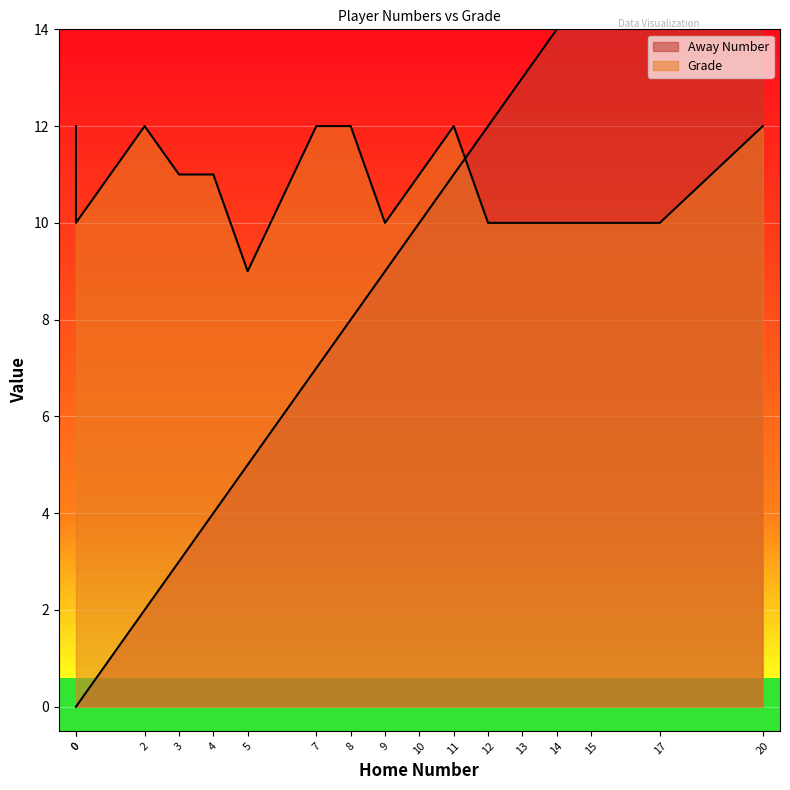

At which label is Away Number closest to 10?

10